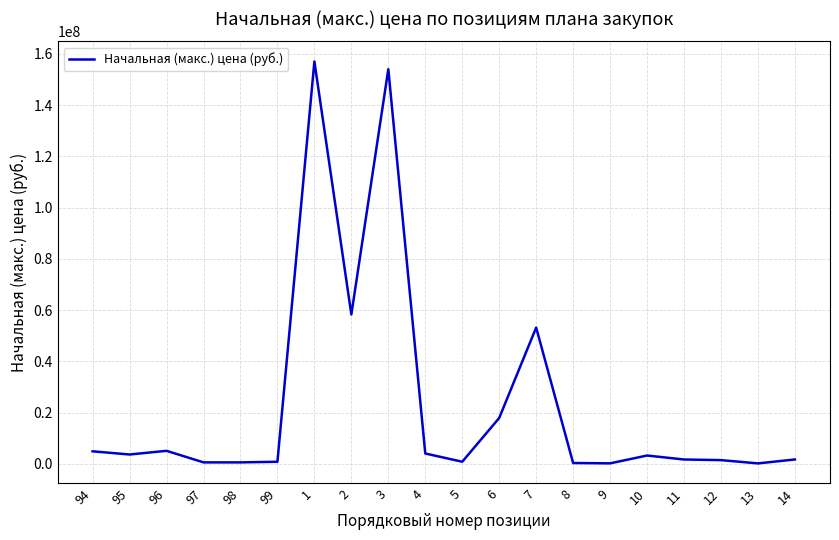

What is the difference between the maximum and minimum values?

156875580